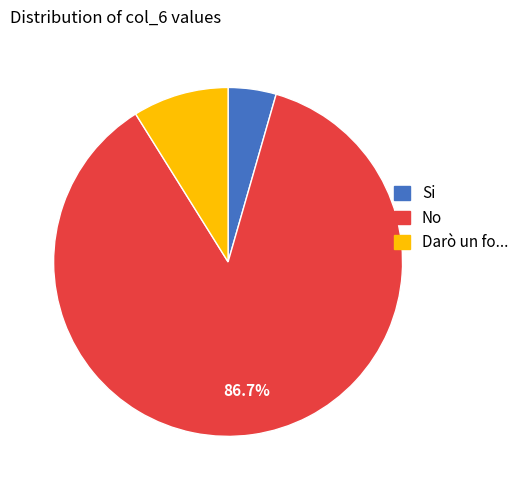

Is there any slice that represents more than half of the pie?

Yes